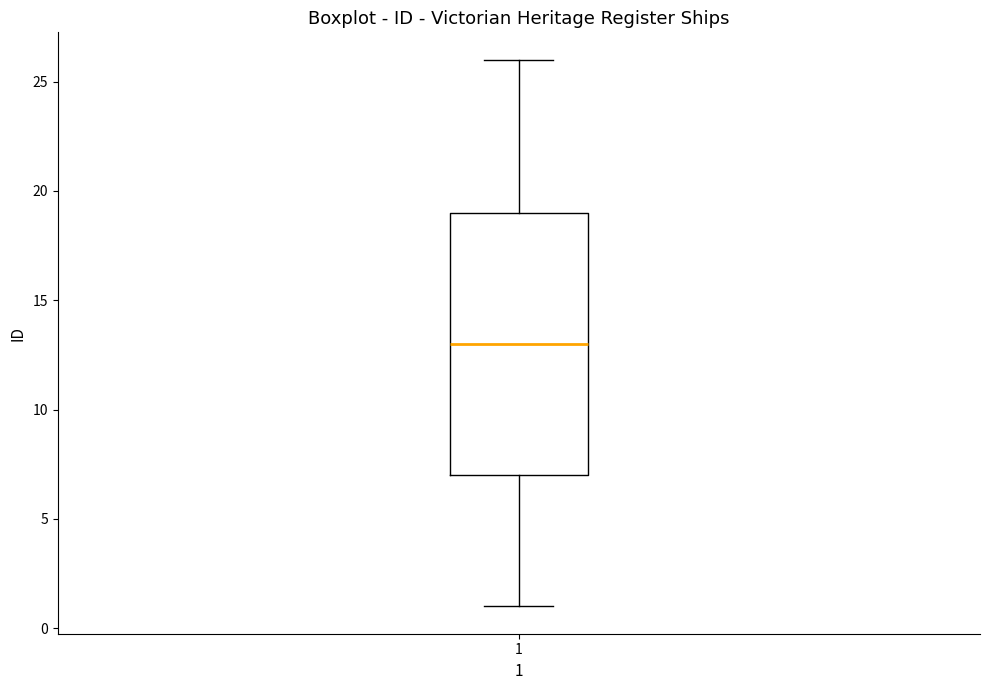

Where is the lower edge of the box at x = 1 on the y-axis? The values are not printed on the chart, so give them approximately, as read against the axis.

7